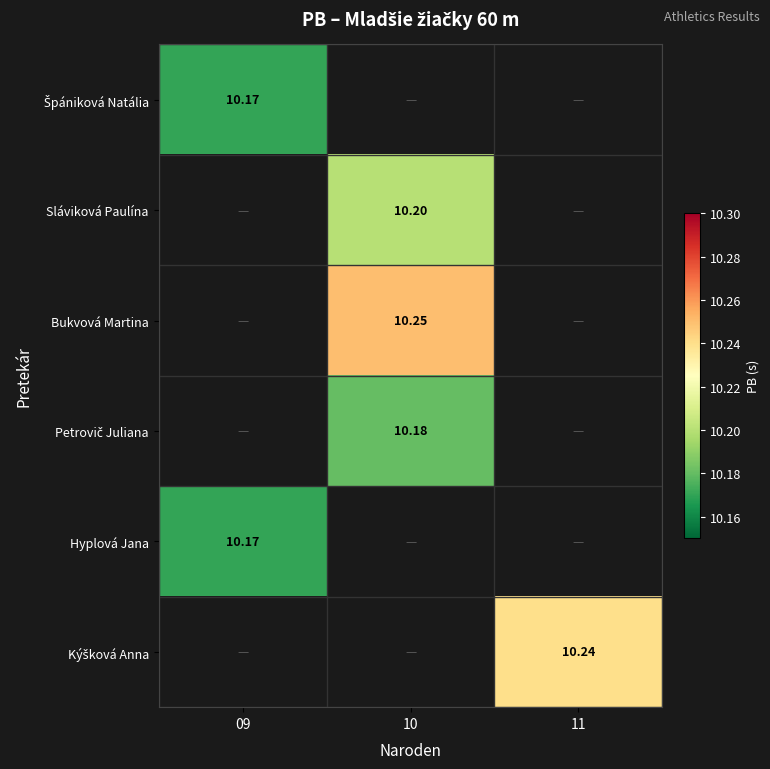

The value of Hyplová Jana at 09 is 10.2. True or false?

True